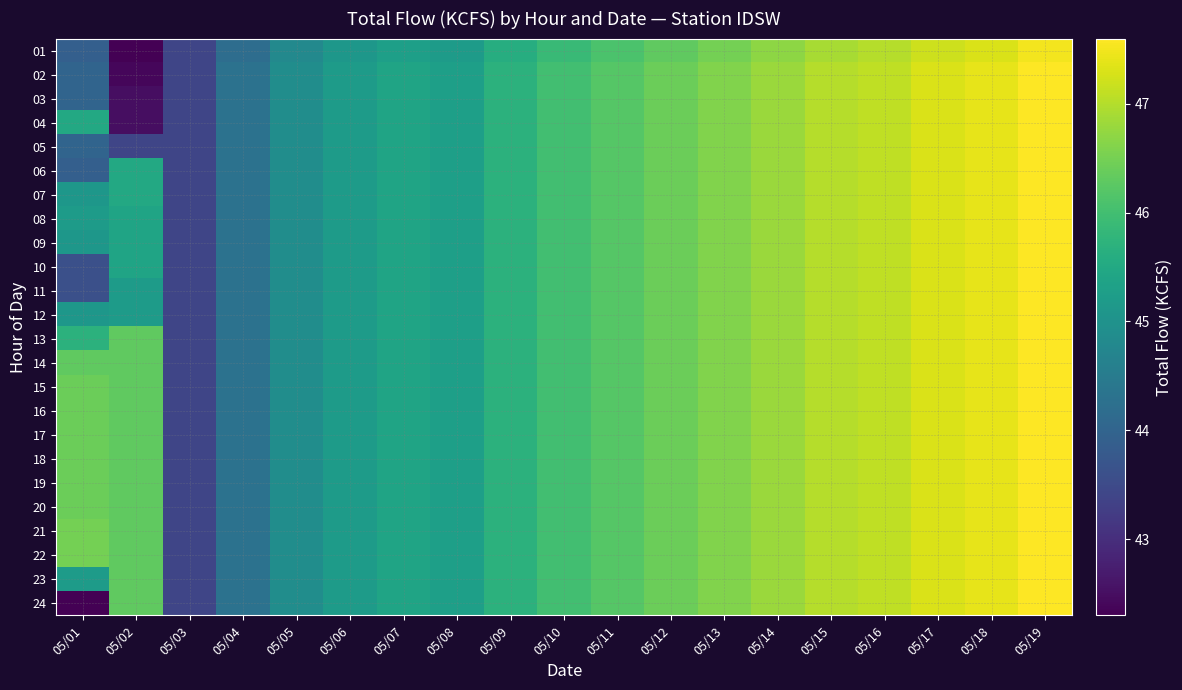

Which series has the largest total across all categories?

21